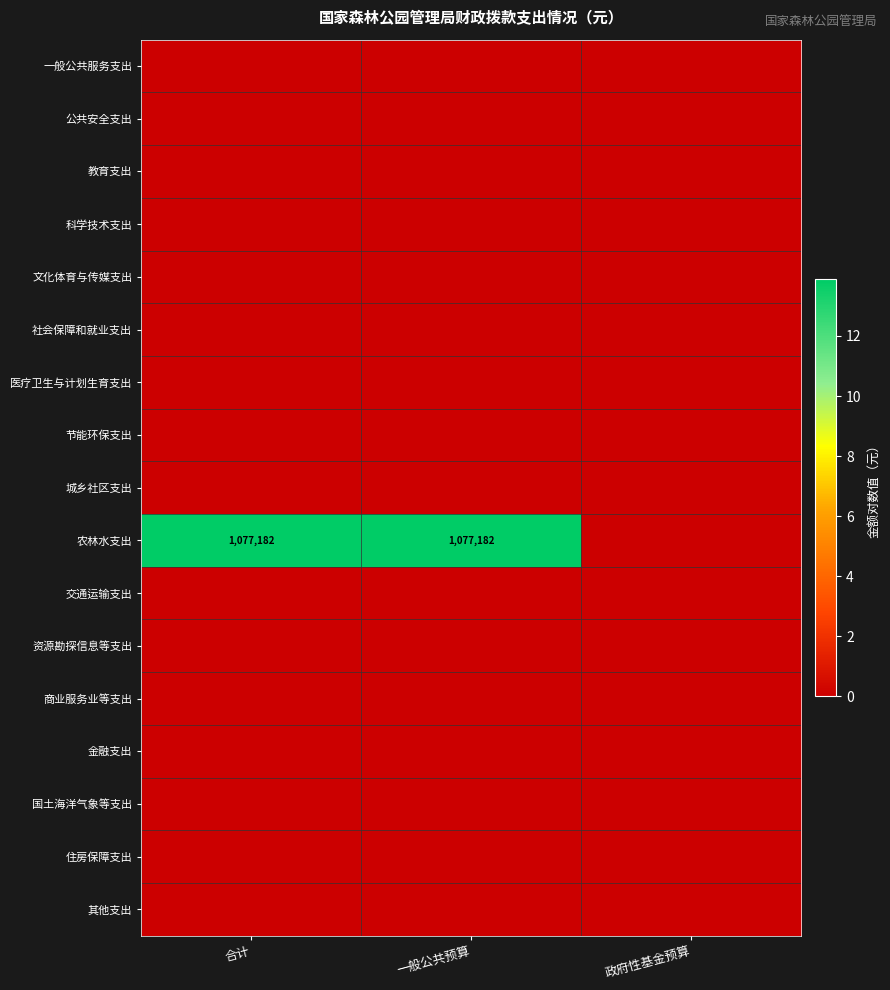

Which category has the lowest value across all series?

合计